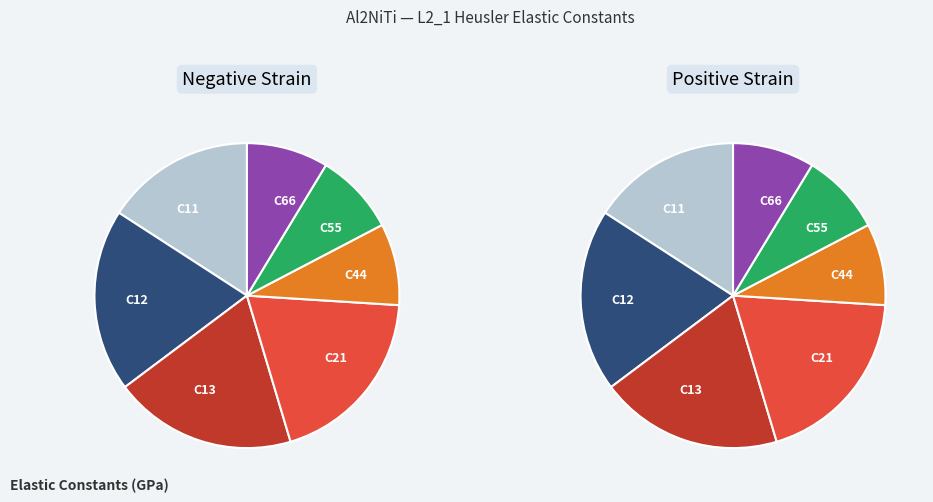

Do C11 and 3 together represent more than half of the pie?

No